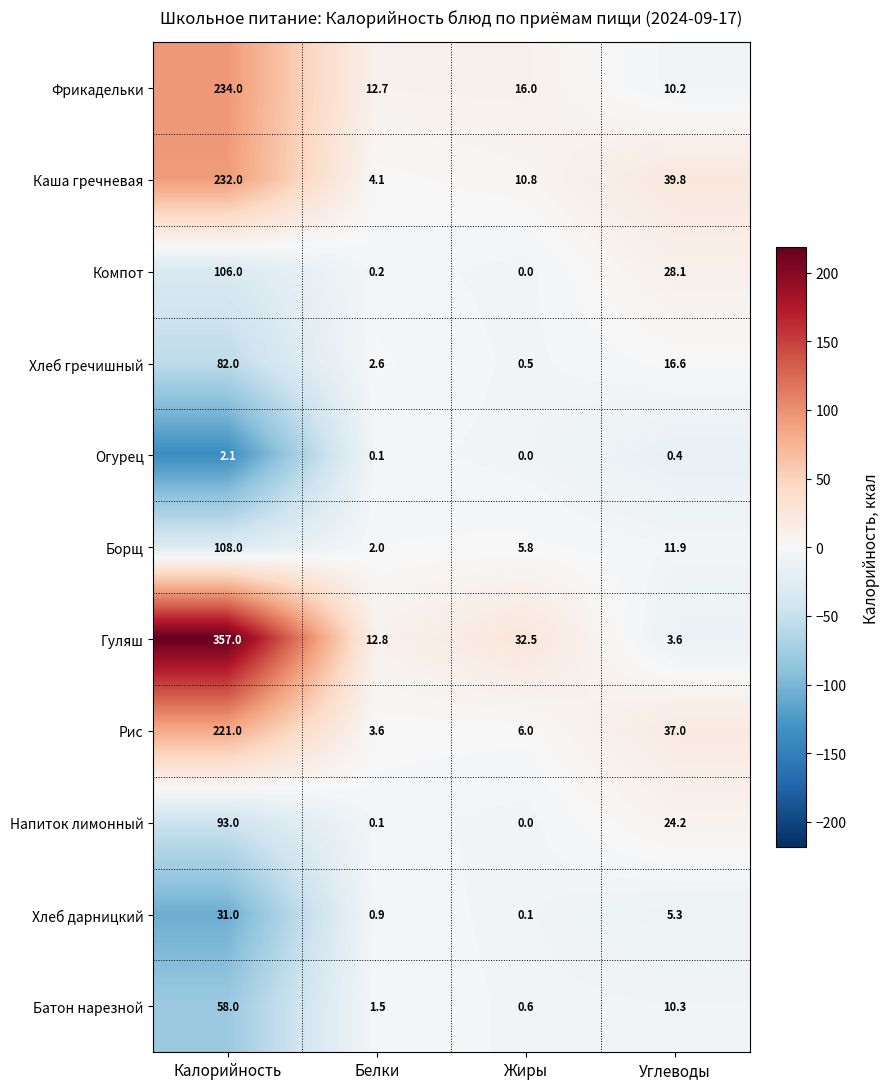

Is it true that Хлеб дарницкий equals 5.3 at Углеводы?

True